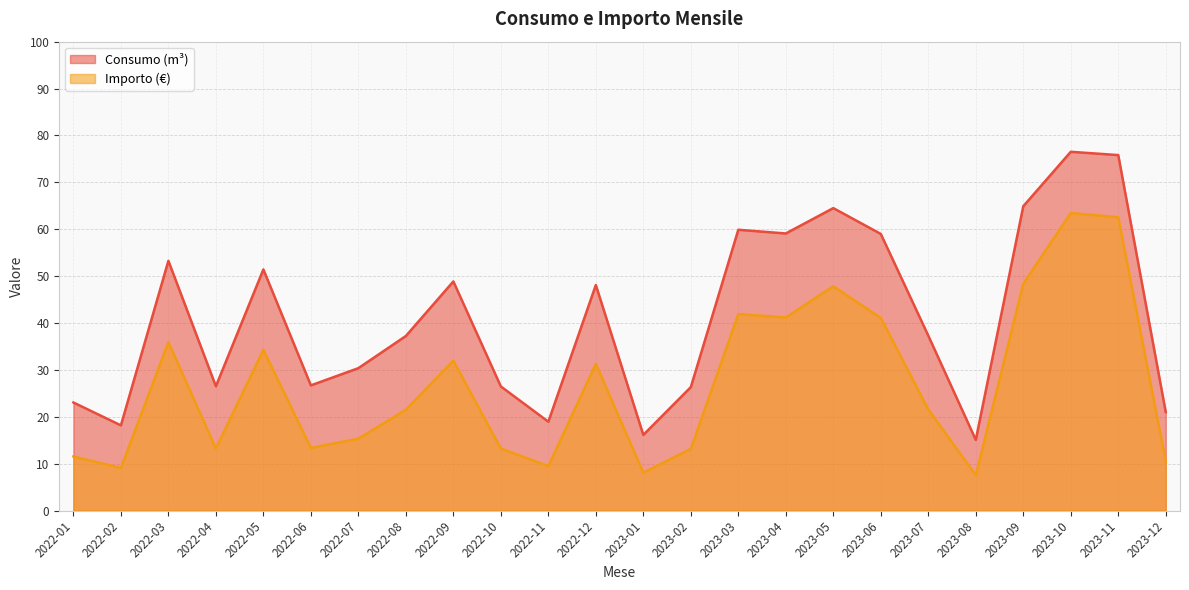

What is the approximate value of Consumo (m³) at 2022-10?

26.5